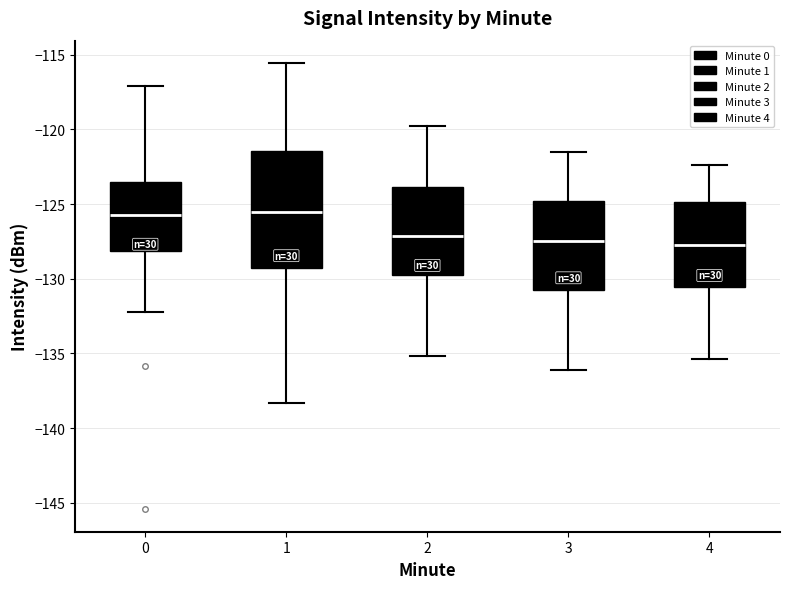

Where is the lower edge of the box at x = 0 on the y-axis? The values are not printed on the chart, so give them approximately, as read against the axis.

-128.0